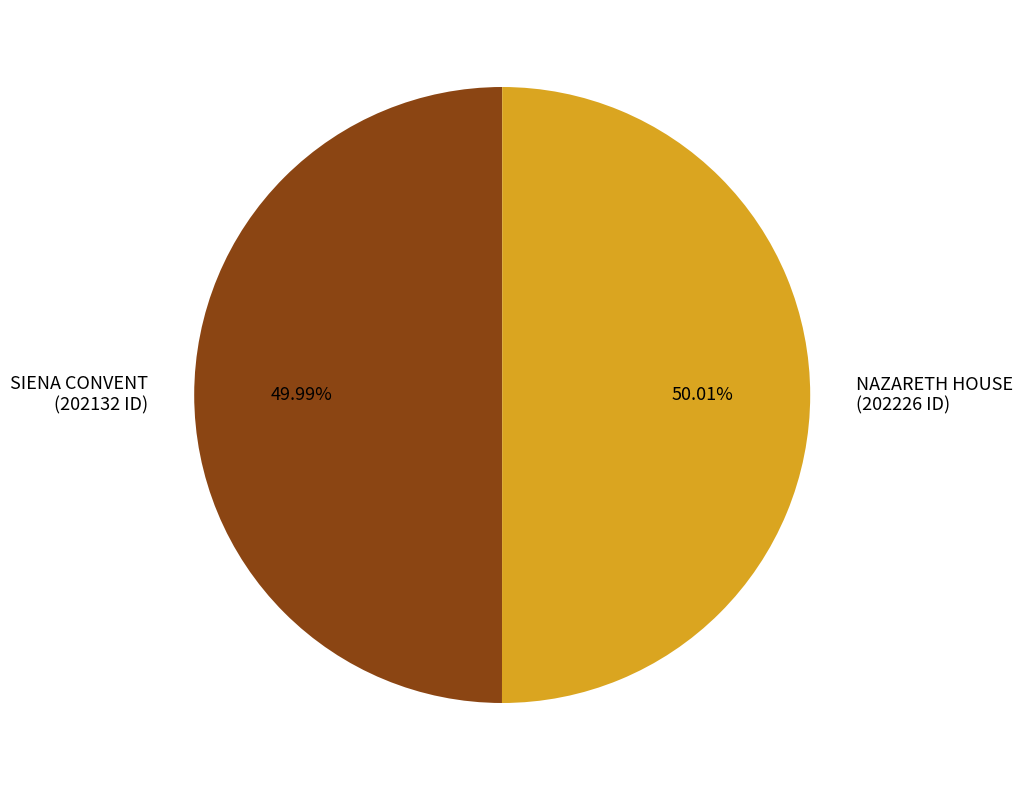

Approximately how many times larger is the value at SIENA CONVENT (202132 ID) compared to NAZARETH HOUSE (202226 ID)?

1.0